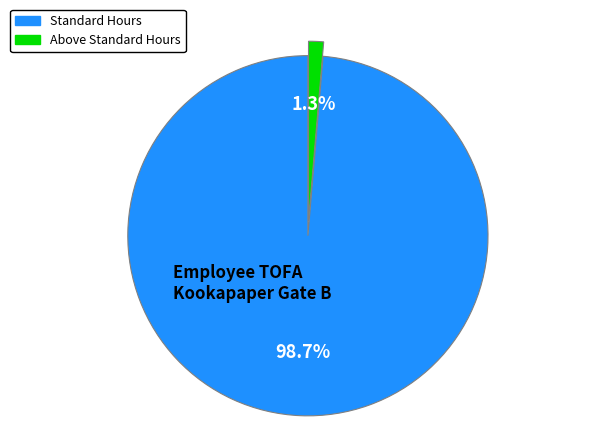

Does any single category account for the majority?

Yes